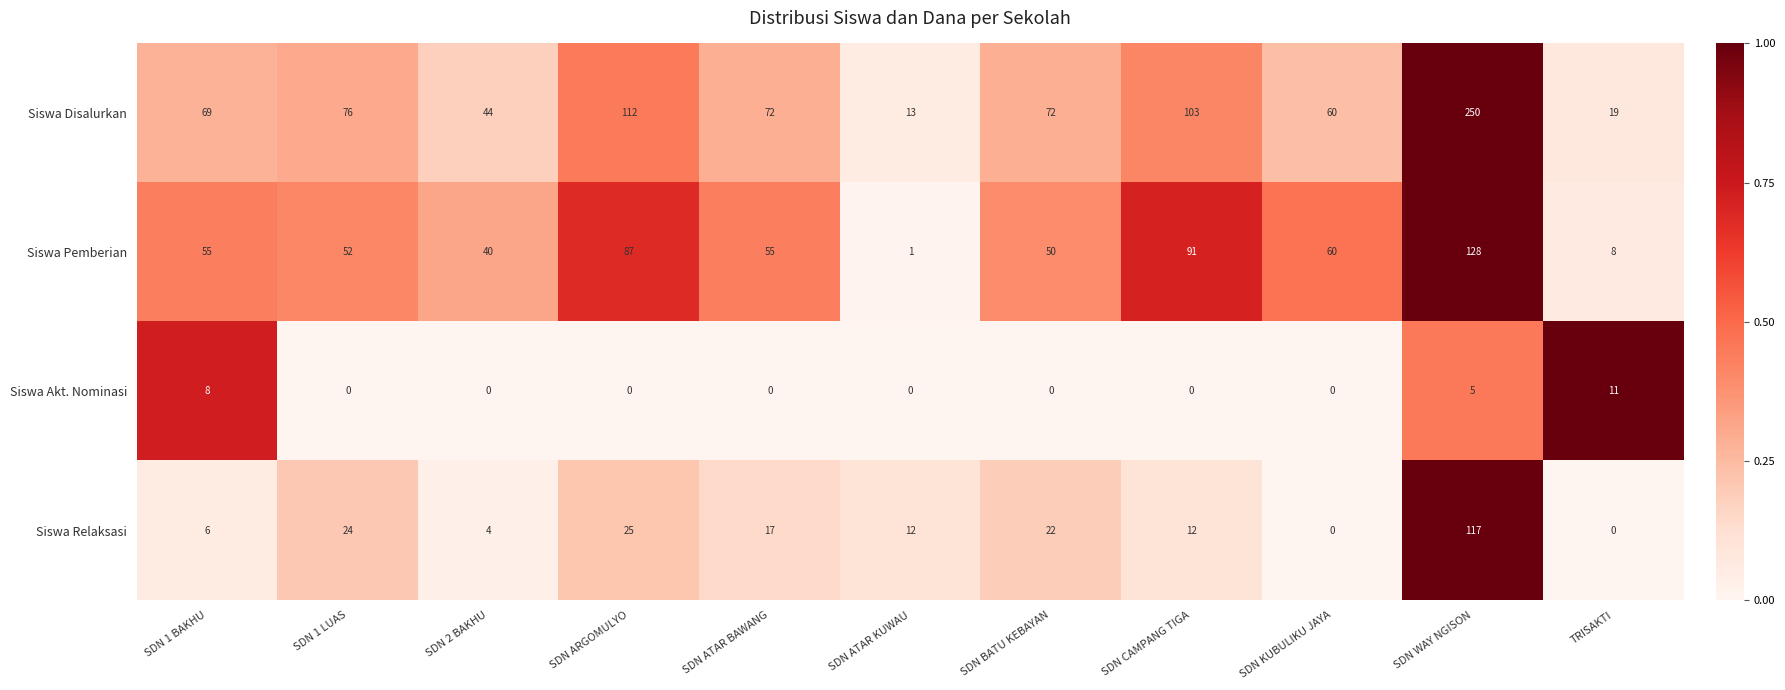

Which series has the largest total across all categories?

Siswa Disalurkan